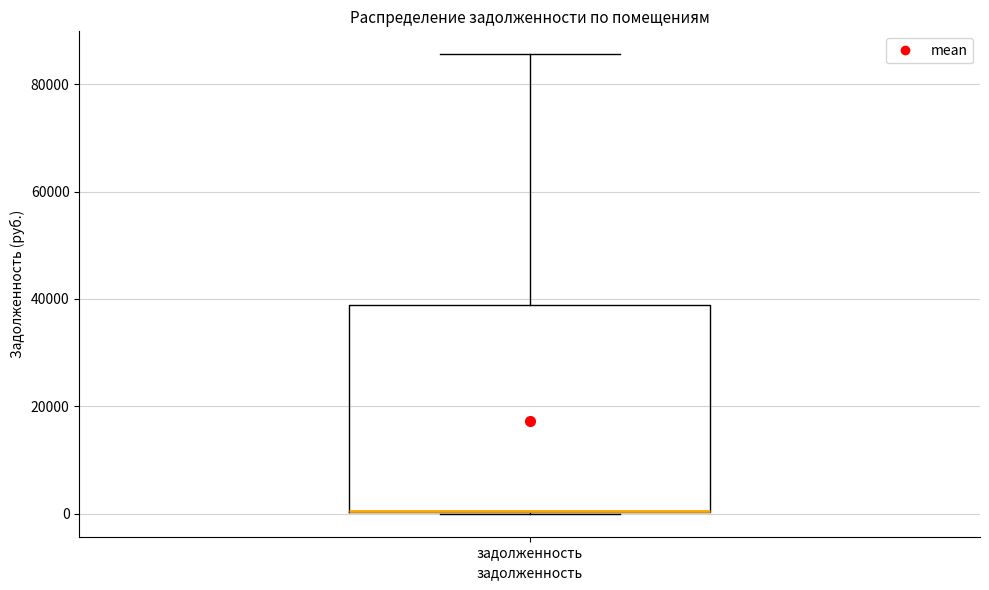

Read this box plot against the y-axis: the position of the median line, the range covered by the box, and the ends of both whiskers. The values are not printed on the chart, so give them approximately, as read against the axis.

median 0 (drawn on the box's lower edge), box 0 to 38000, whiskers 0 to 86000